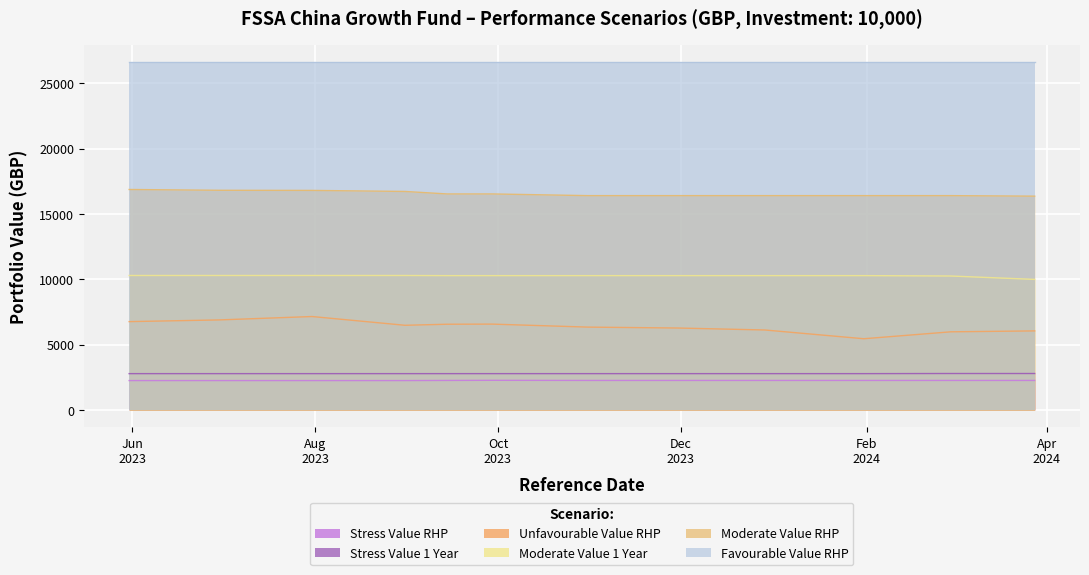

What is the label of the 9th point from the left?

2023-12-29